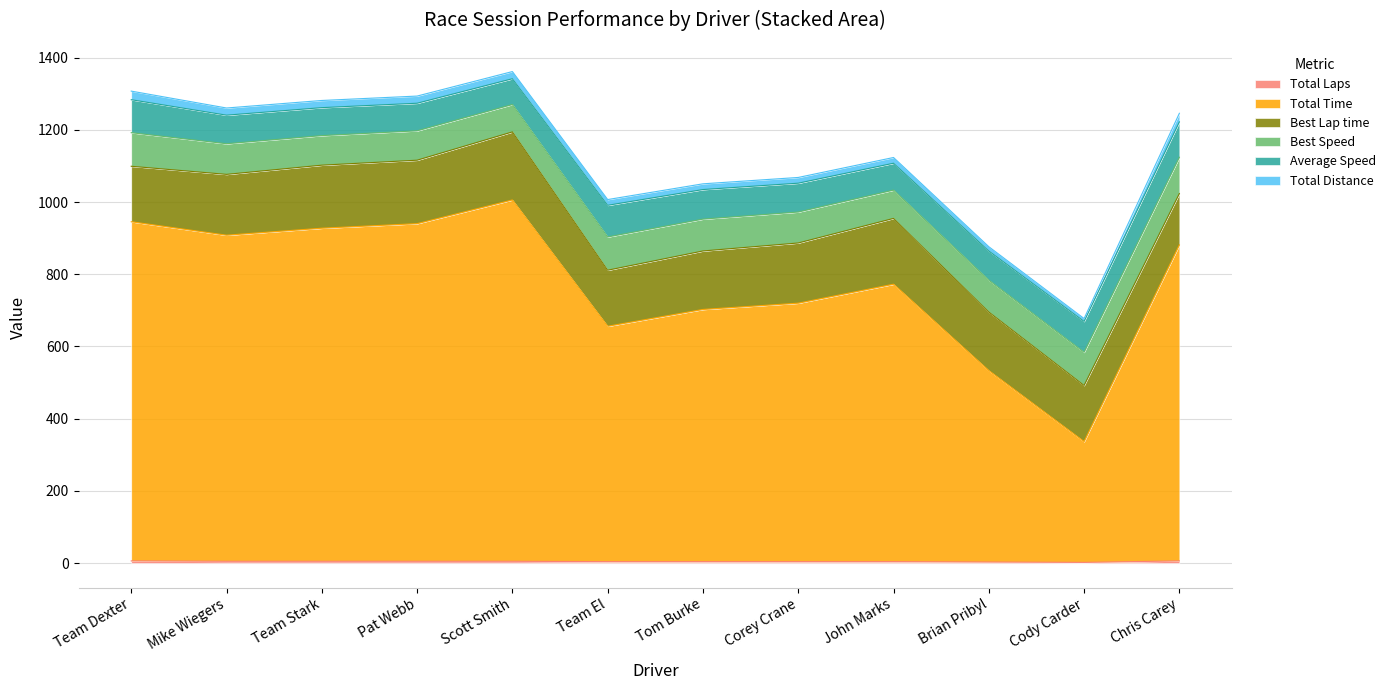

What is the average value of the Average Speed series?

82.0